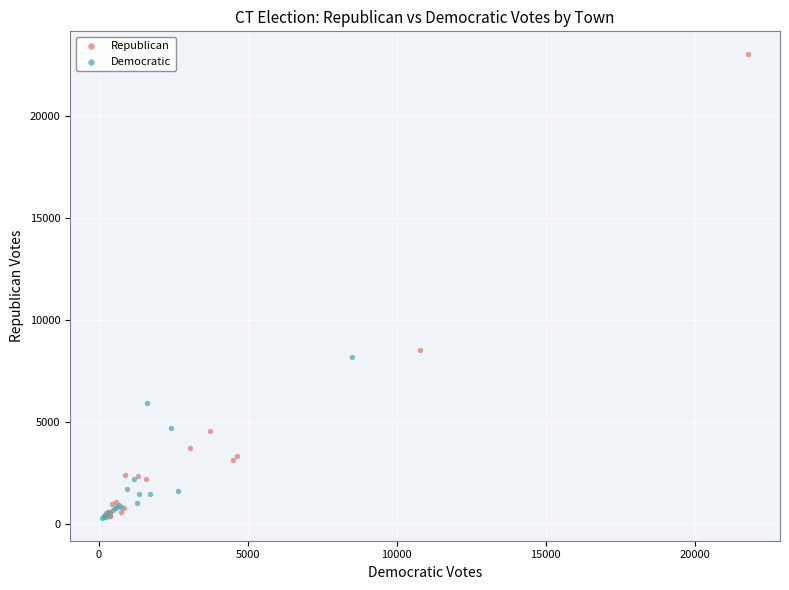

Which series contains the highest Y value?

Republican